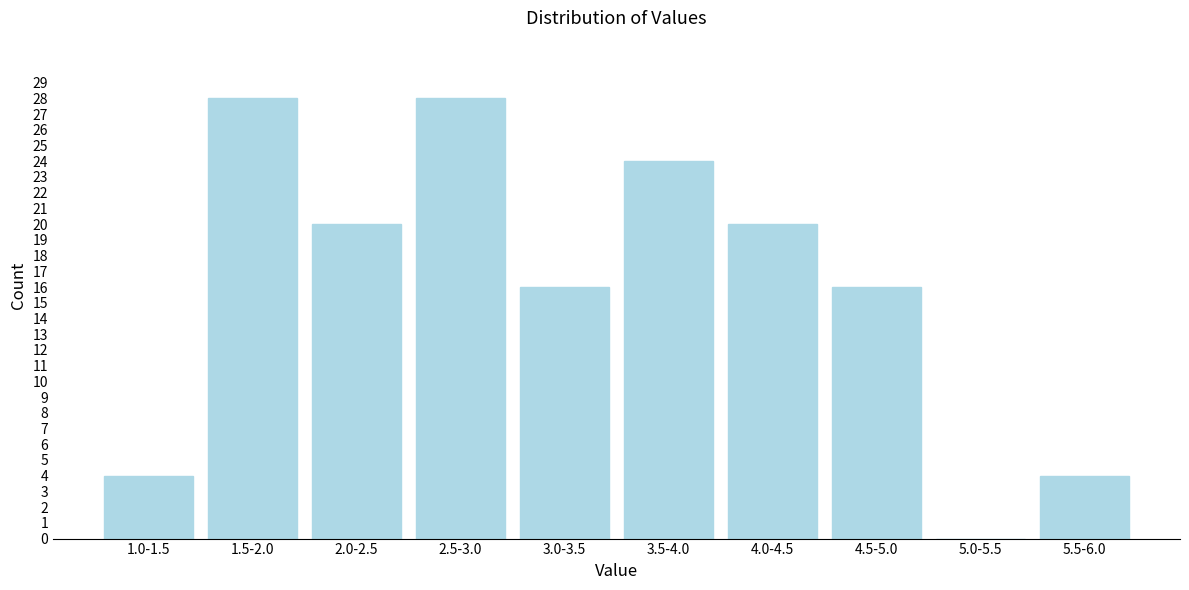

Reading left to right, what are all the values shown in this chart?

1.0-1.5=4	1.5-2.0=28	2.0-2.5=20	2.5-3.0=28	3.0-3.5=16	3.5-4.0=24	4.0-4.5=20	4.5-5.0=16	5.0-5.5=0	5.5-6.0=4